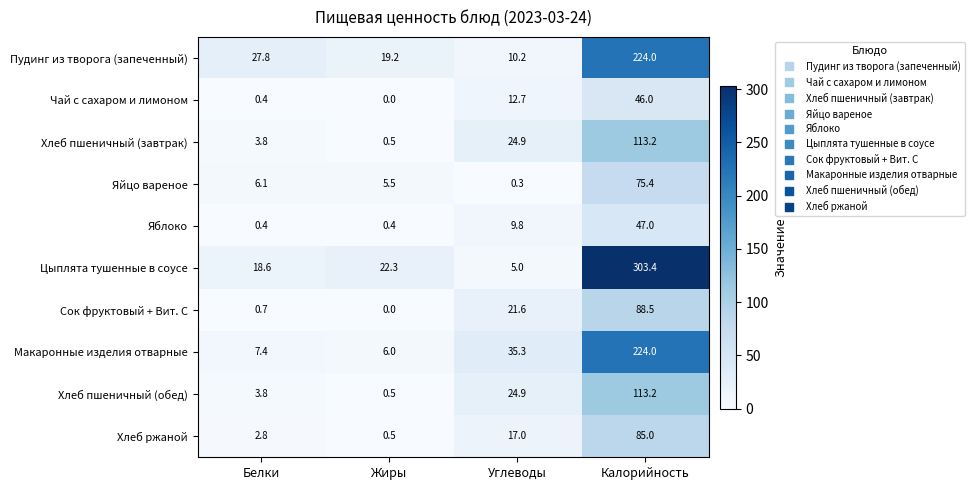

What is the difference between the maximum and minimum values in the Хлеб пшеничный (завтрак) series?

112.7